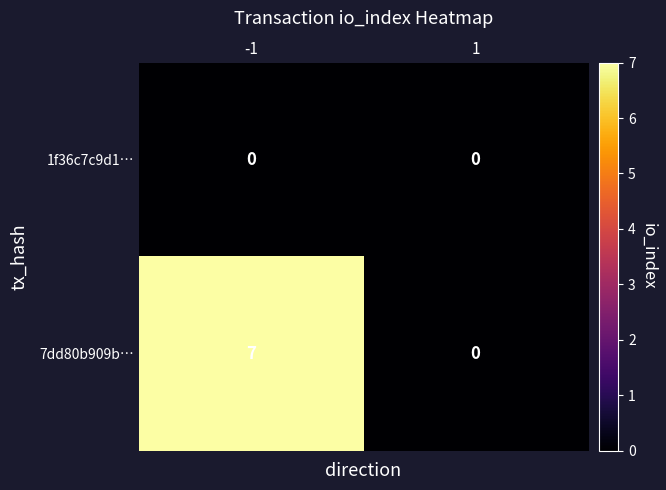

At which category is the sum across all series the highest?

-1